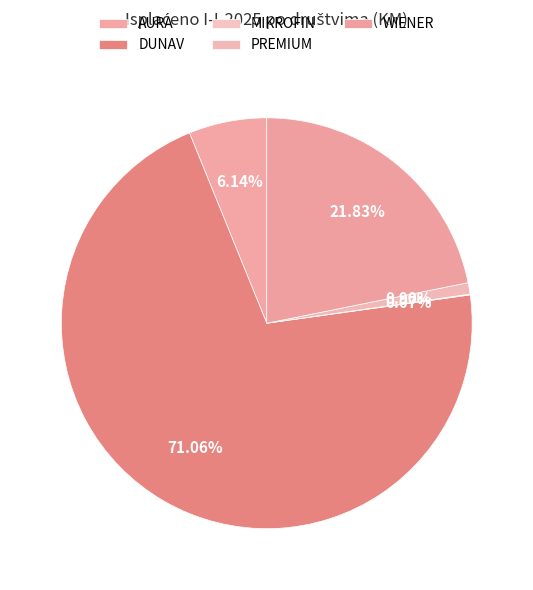

Which category has the biggest portion of the pie?

DUNAV